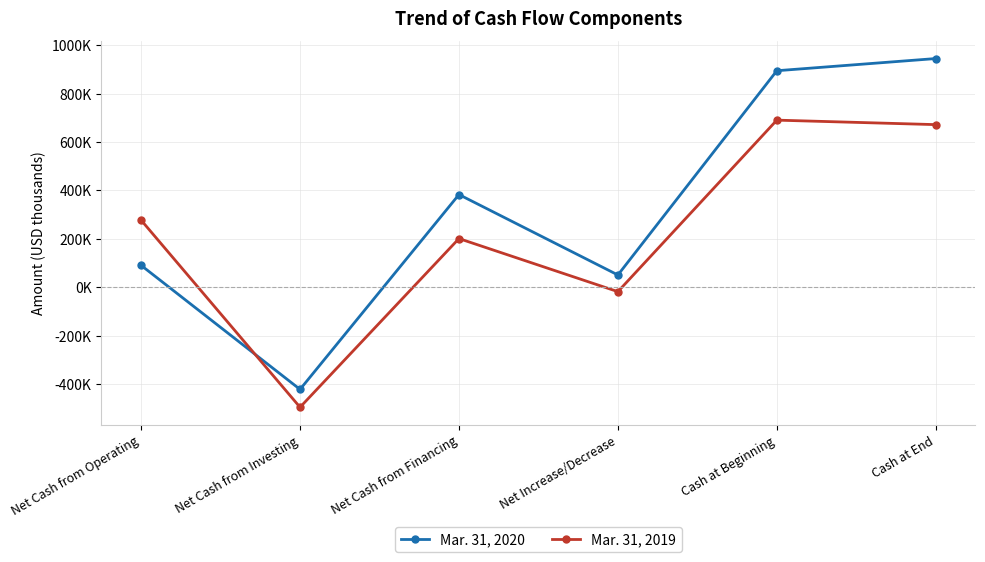

At which label does Mar. 31, 2019 reach its peak?

Cash at Beginning